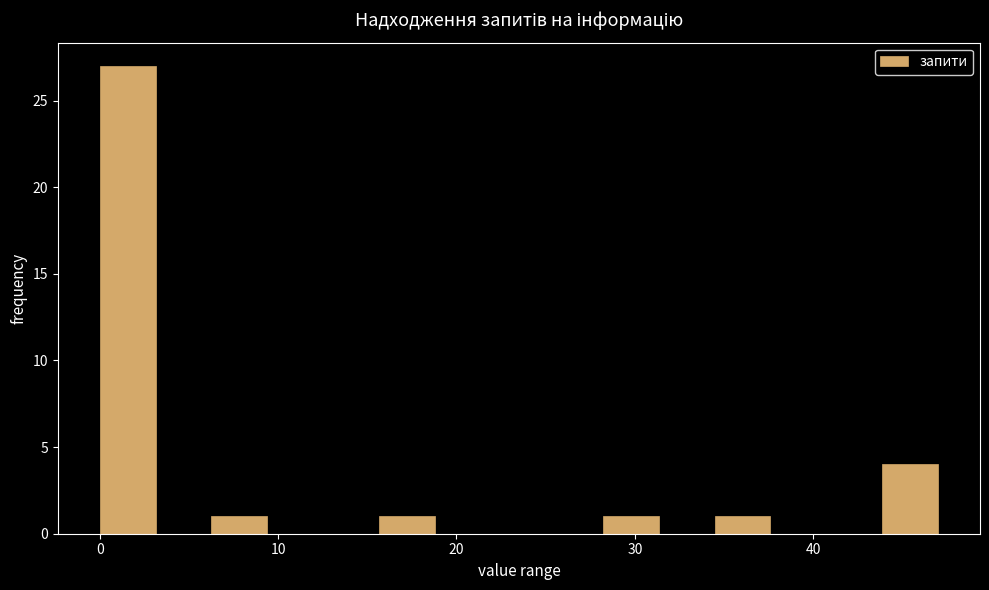

Read against the x-axis, roughly where is the centre of the tallest bar?

2